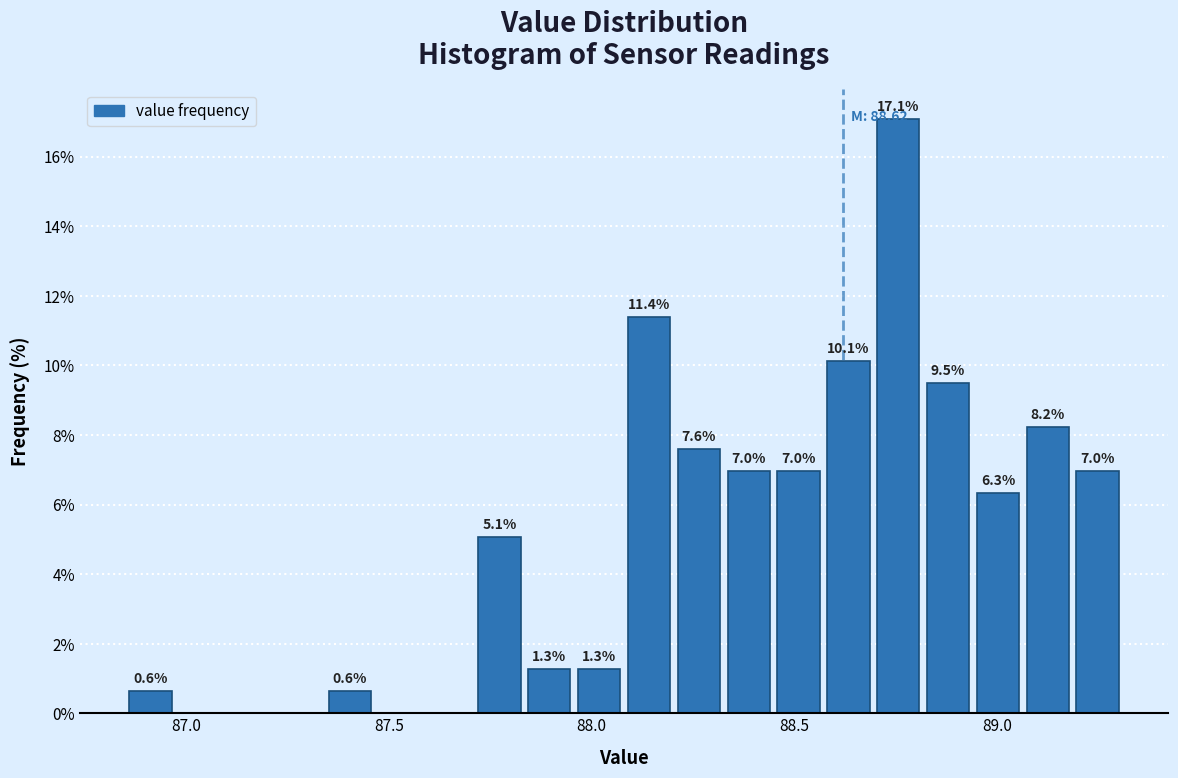

Read against the x-axis, roughly where is the centre of the tallest bar?

88.75